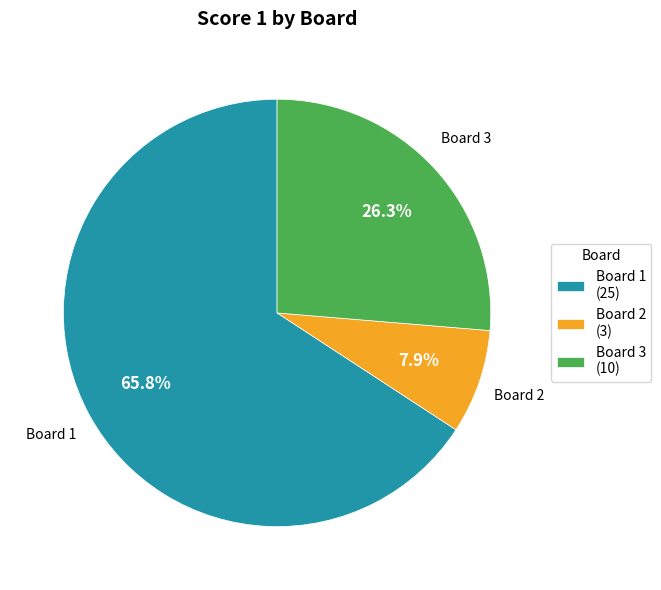

Combined, what portion of the pie is Board 3 (10) and Board 1 (25)?

92.1%